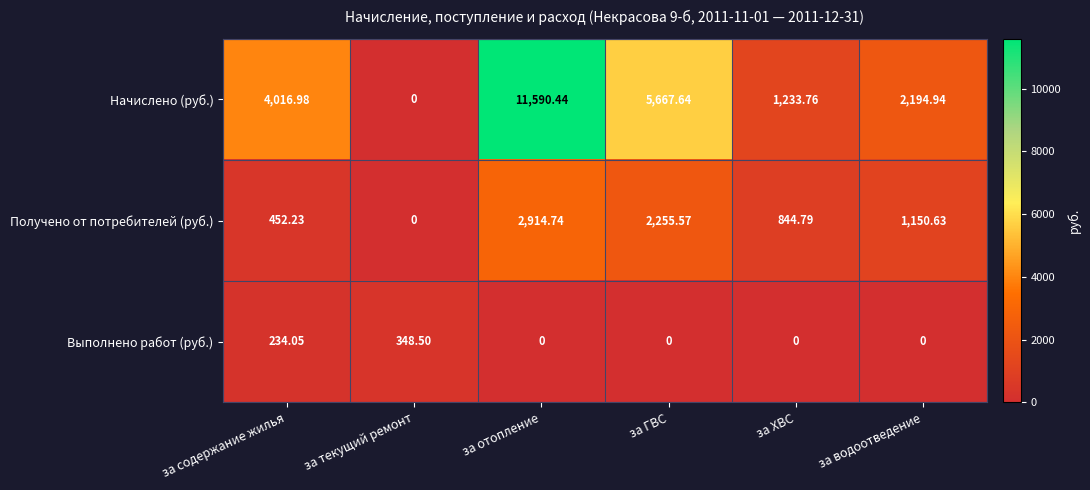

Which series changed the most between за отопление and за ГВС?

Начислено (руб.)